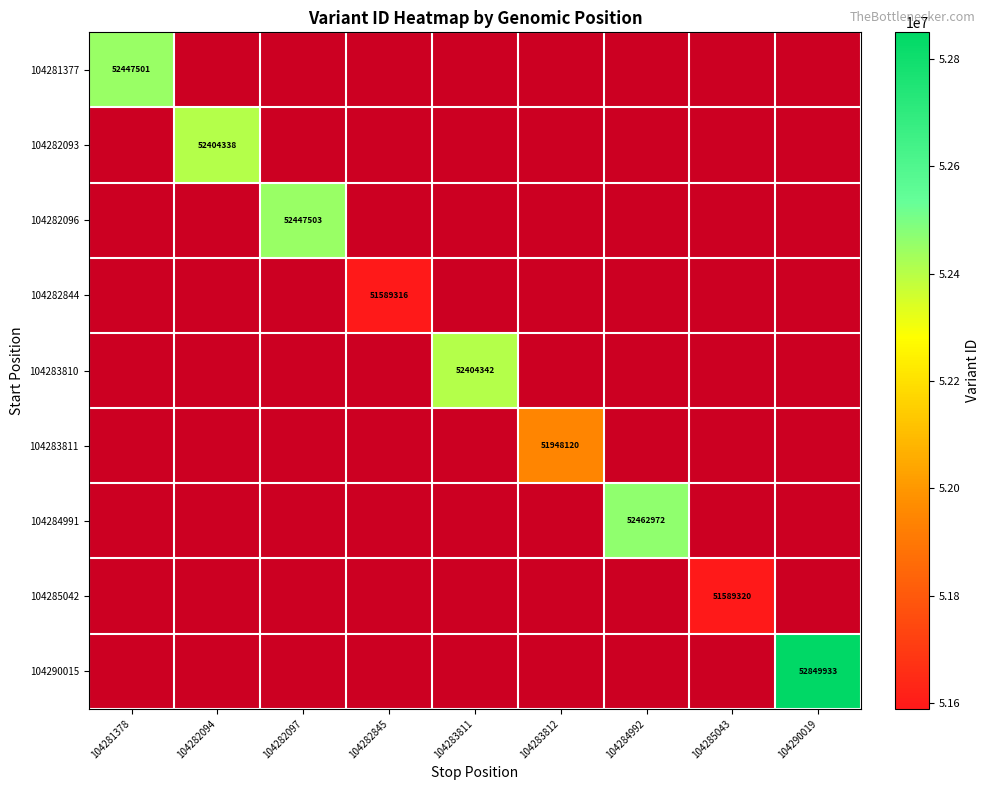

The 104290015 series shows 52849933.0 at 104290019. True or false?

True